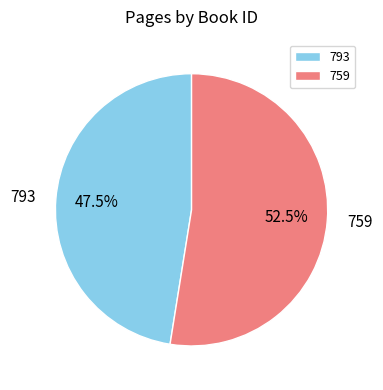

Which has a higher value, 759 or 793?

759